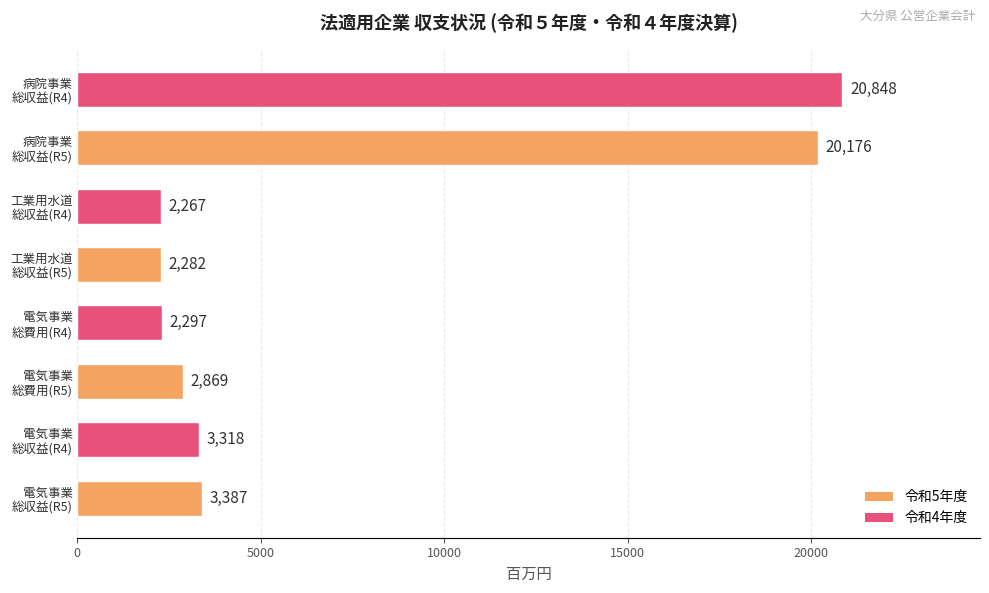

What is the minimum value shown in the chart?

2267